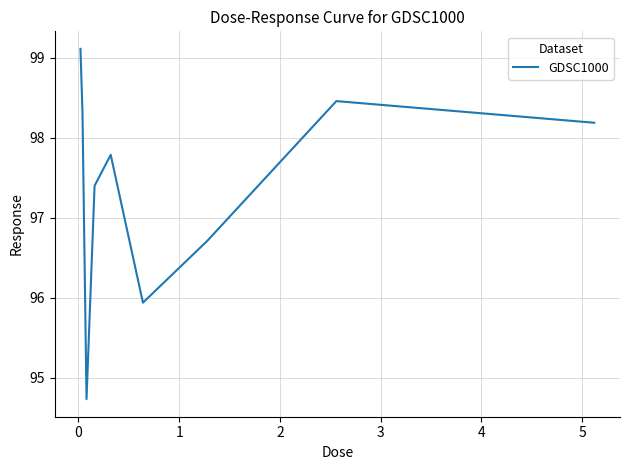

What is the smallest value displayed?

94.7